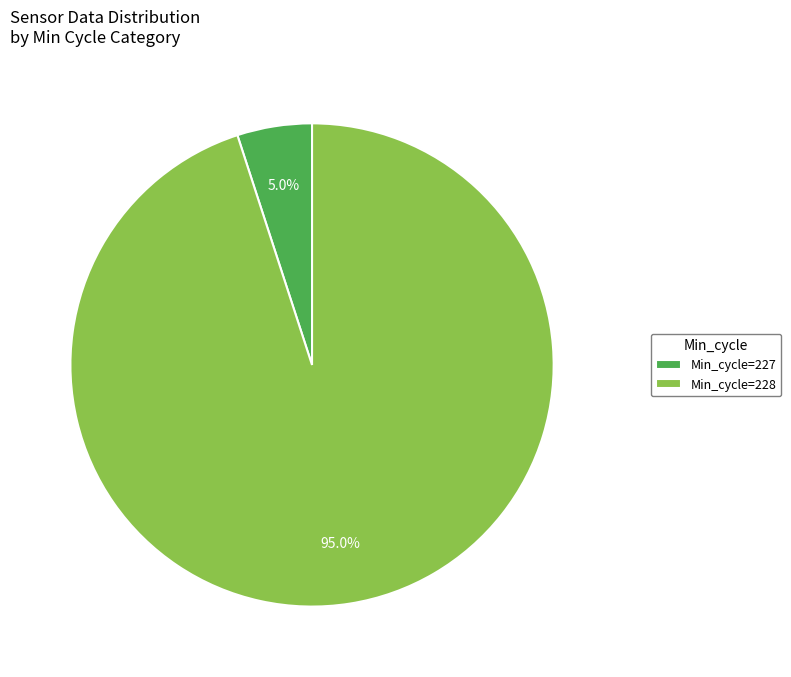

Does Min_cycle=227 represent more than half of the total?

No